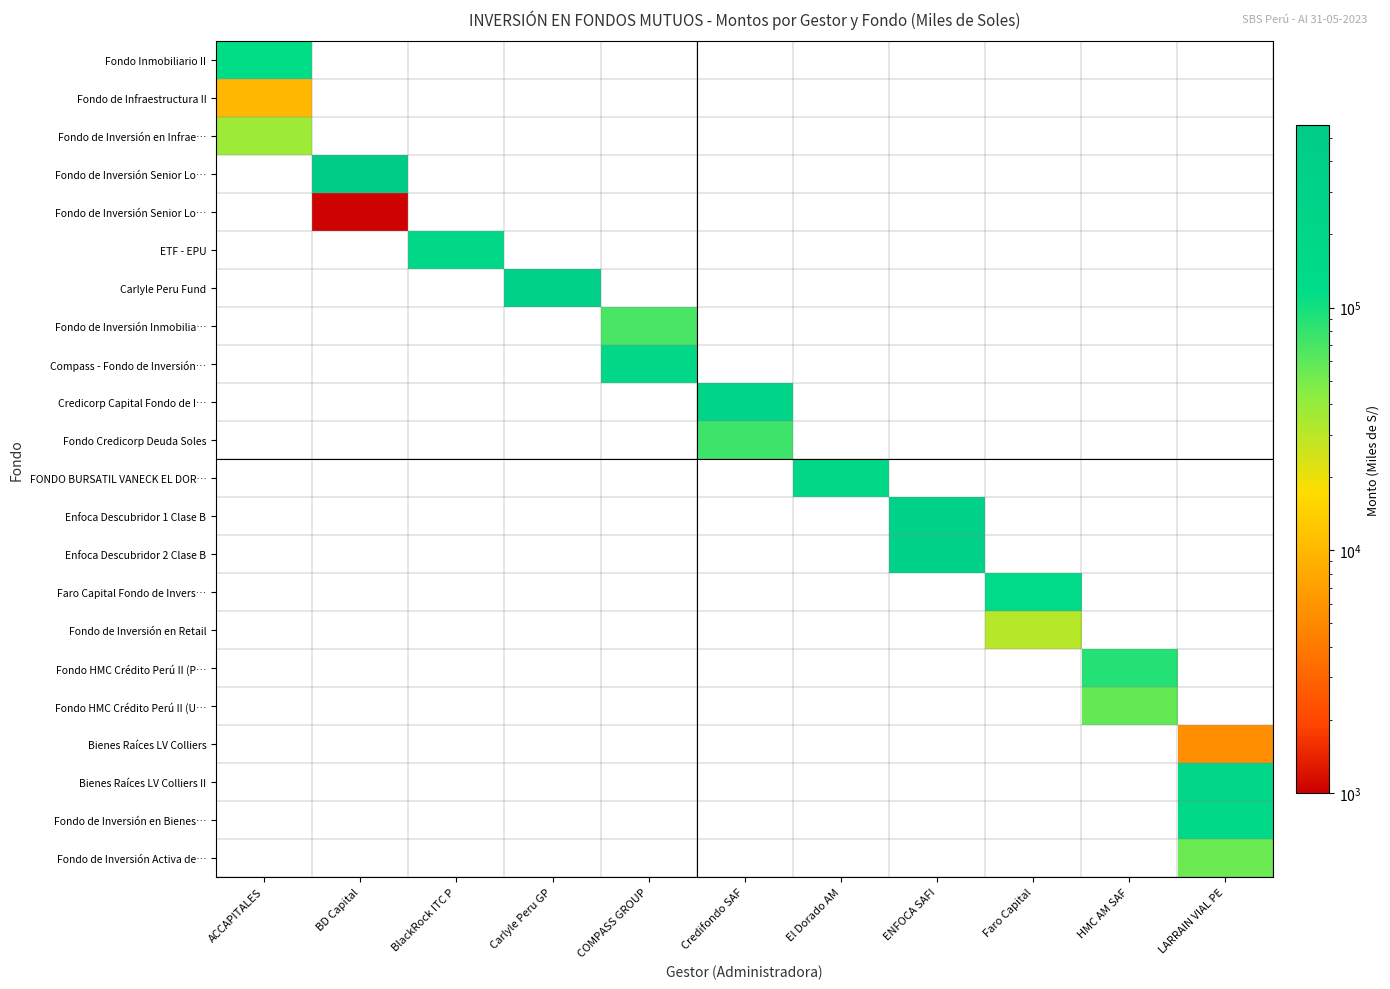

At how many categories does at least one series exceed 470568?

1